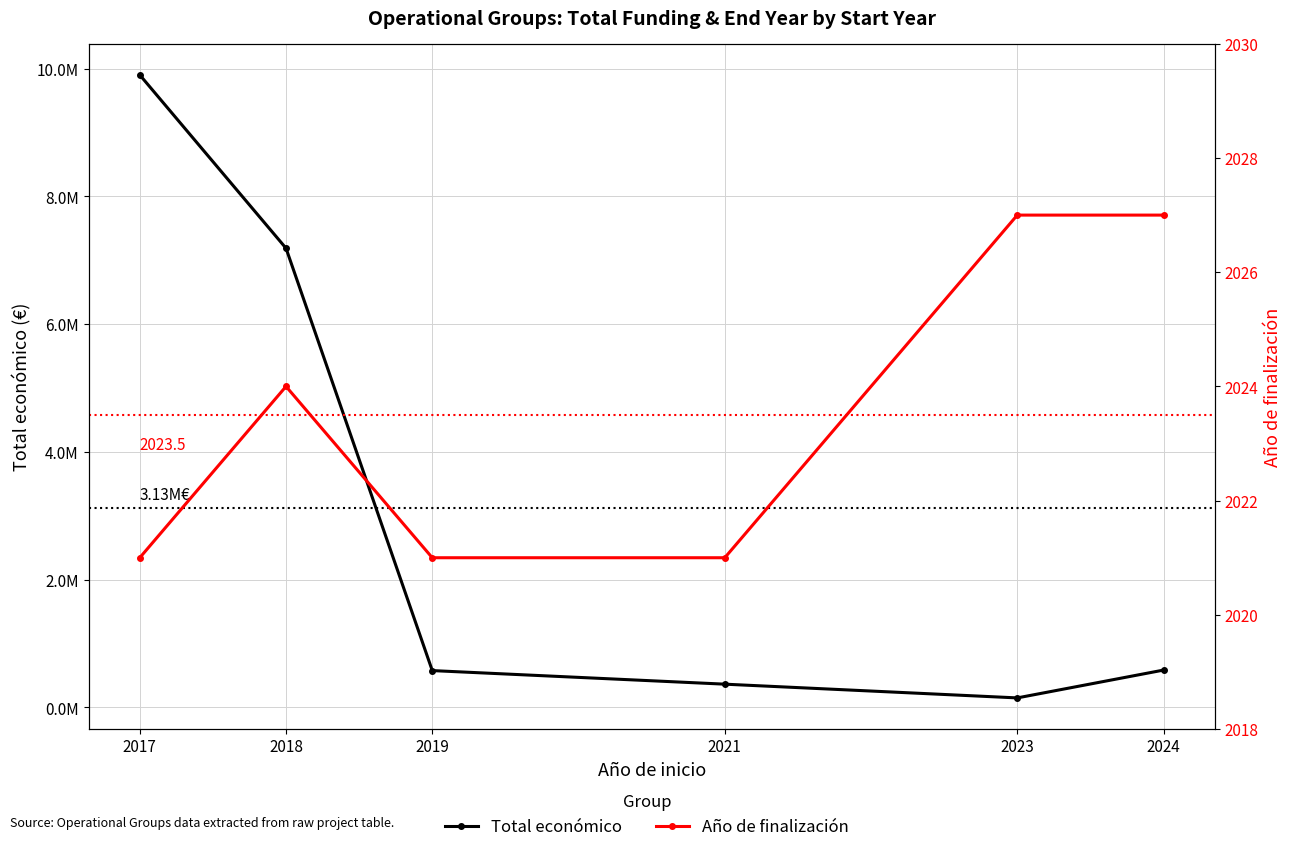

Where is Año de finalización nearest to the value 2024?

2018